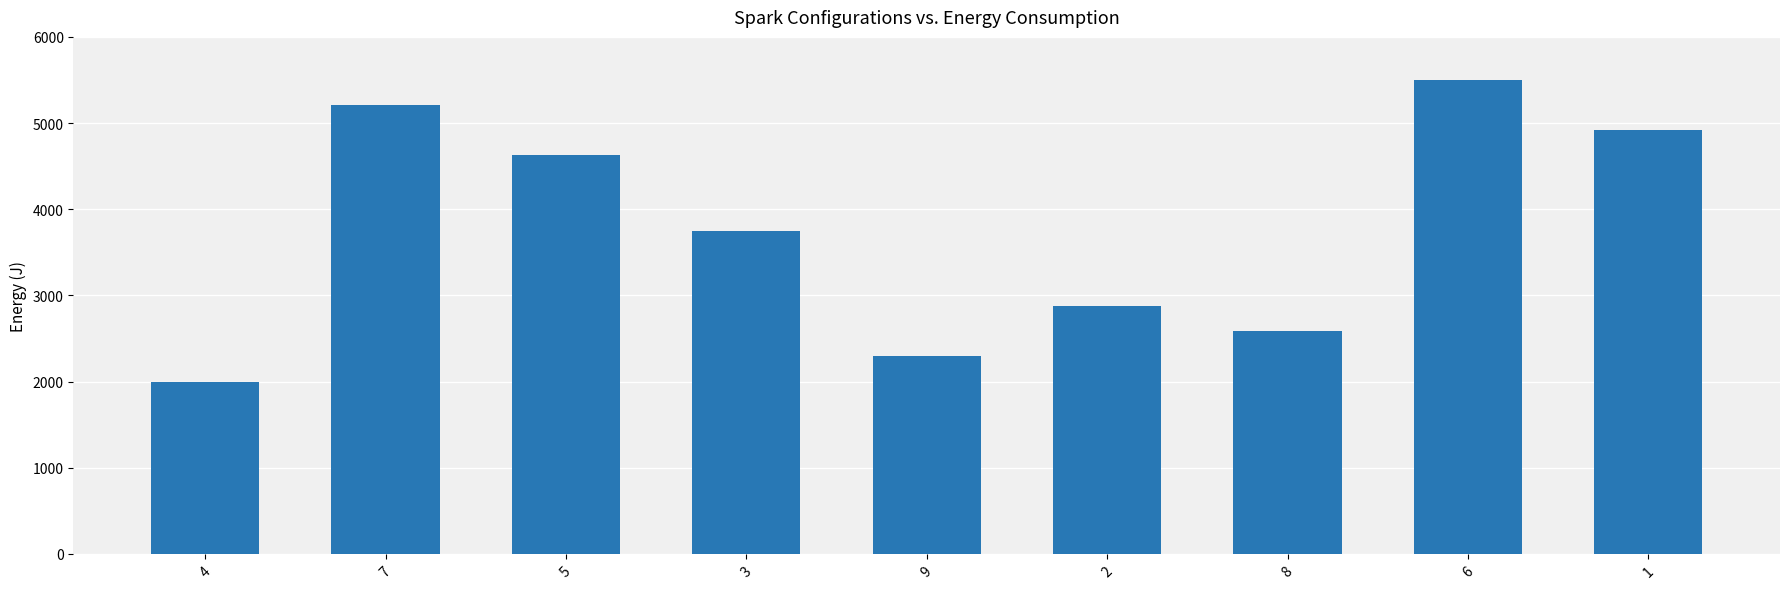

What position from the left is 9?

5